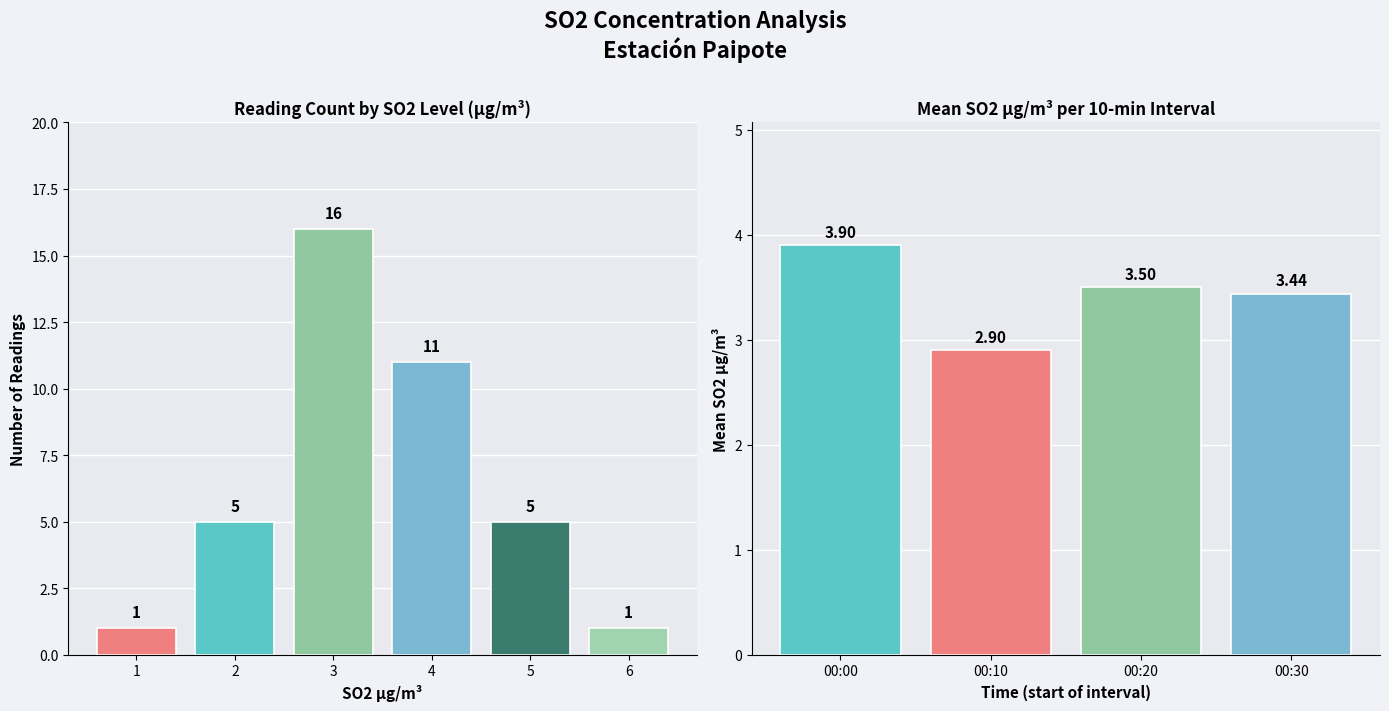

How many data points are less than 3?

1